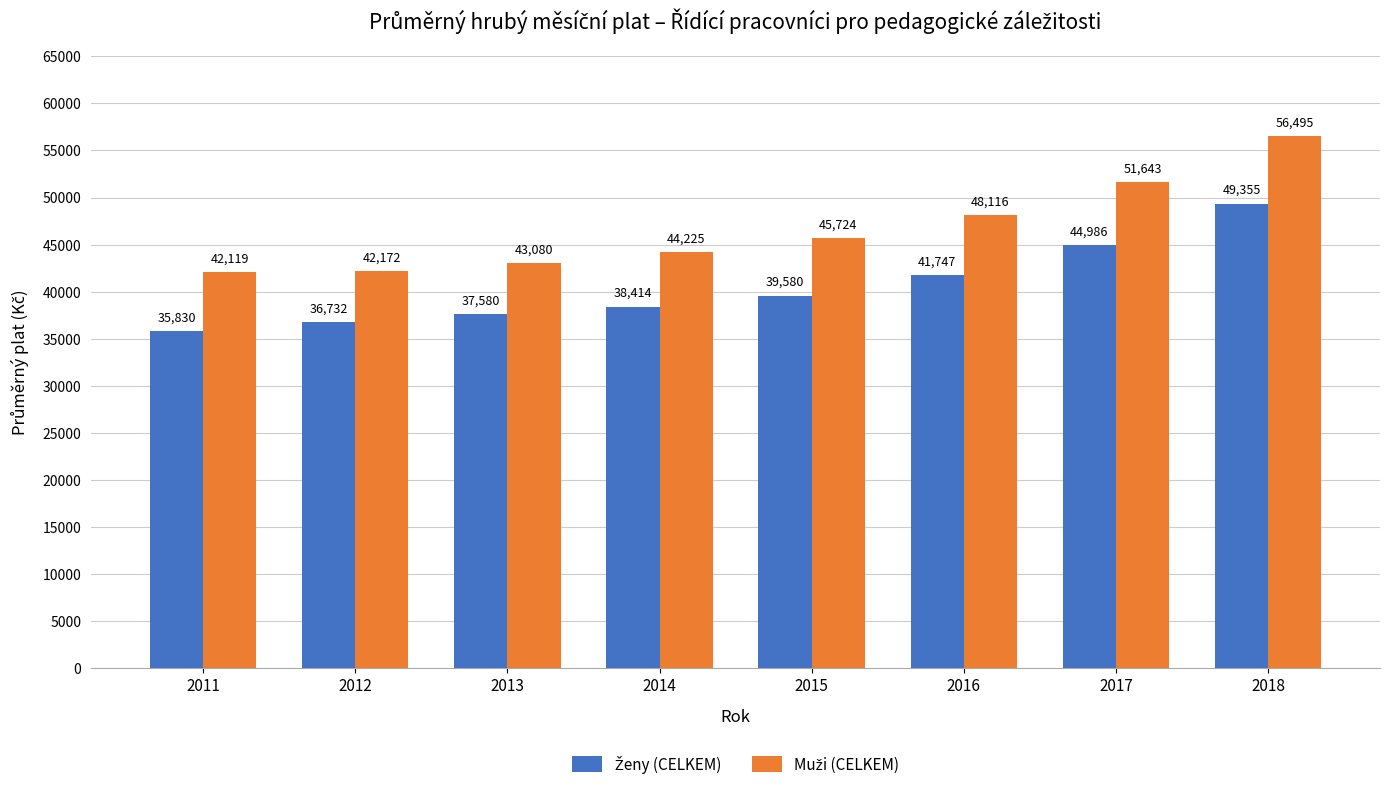

What is the maximum value shown in the chart?

56495.2